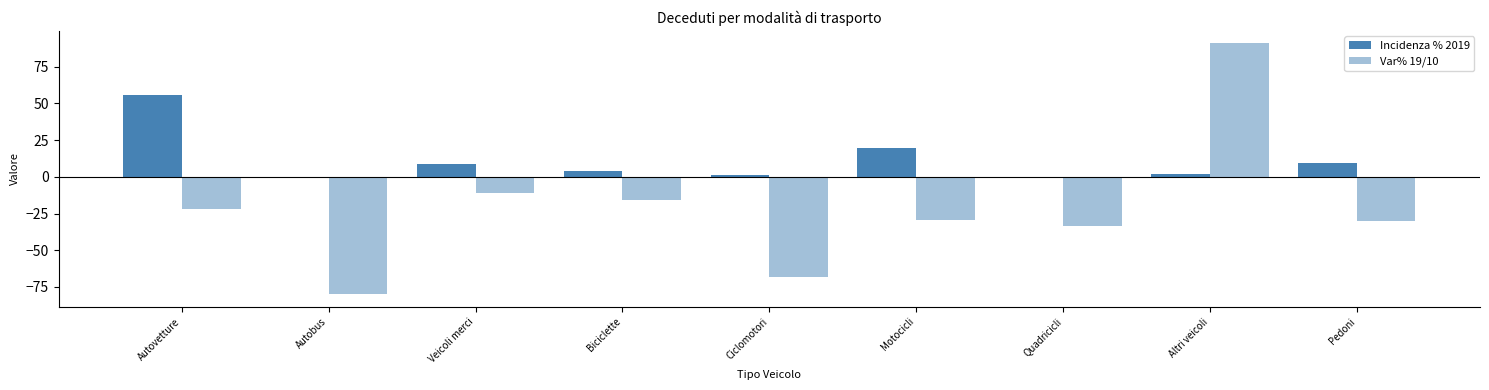

Reading left to right, transcribe all the data shown in this chart.

Incidenza % 2019: 55.8	0.1	8.5	4.2	1.1	19.3	0.2	1.7	9.2
Var% 19/10: -22.1	-80.0	-10.8	-15.9	-68.2	-29.1	-33.3	90.9	-30.3